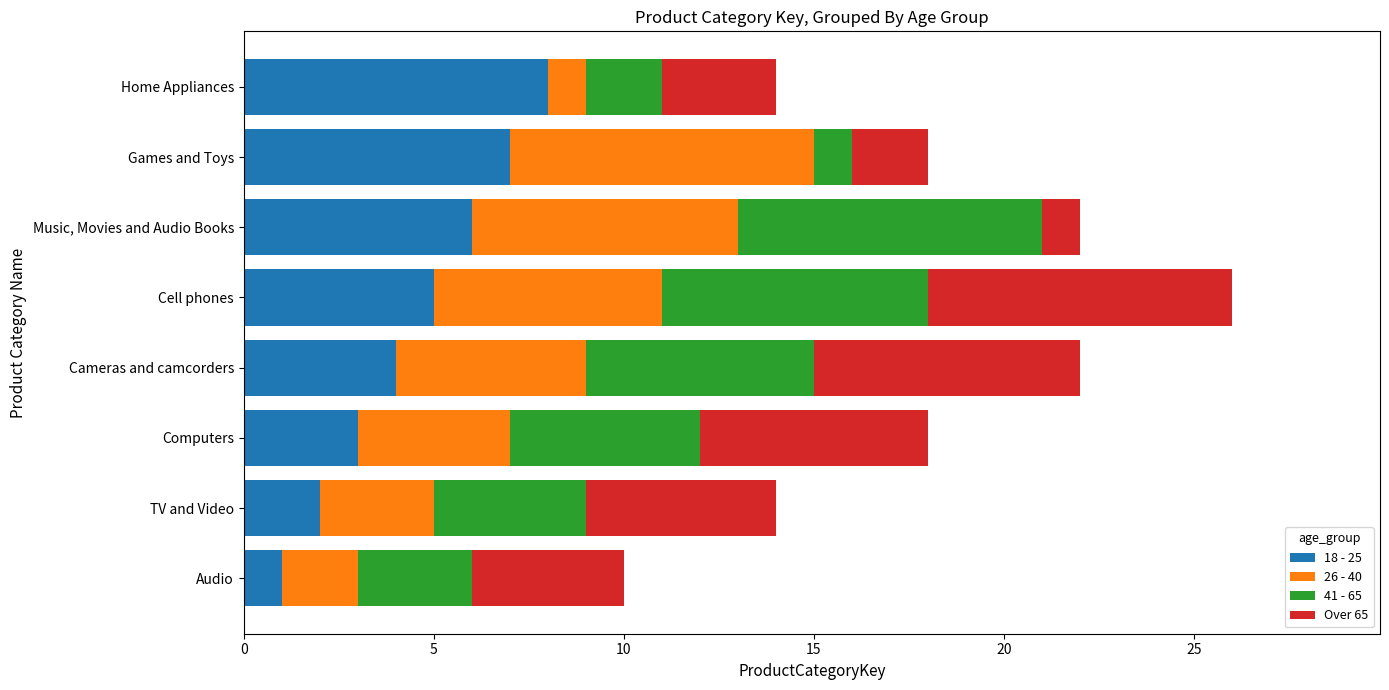

At which category is the sum across all series the highest?

Cell phones